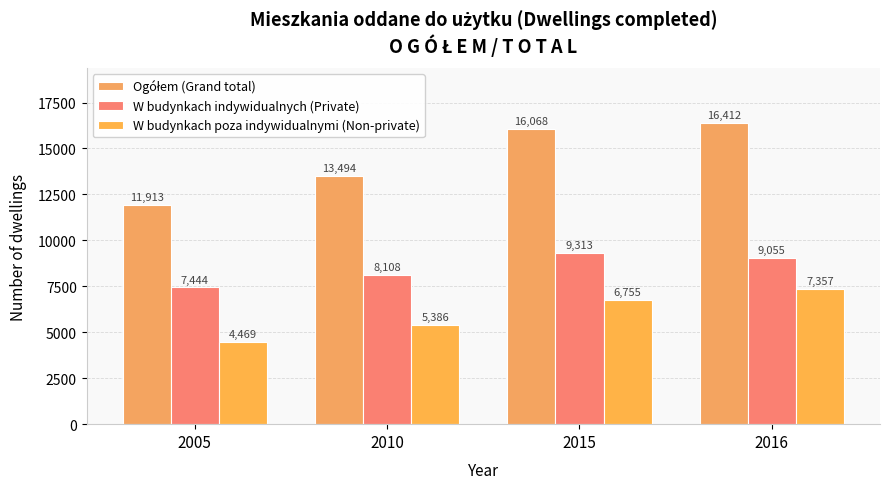

What is the value of the W budynkach indywidualnych (Private) bar at the 2nd from the left?

8108